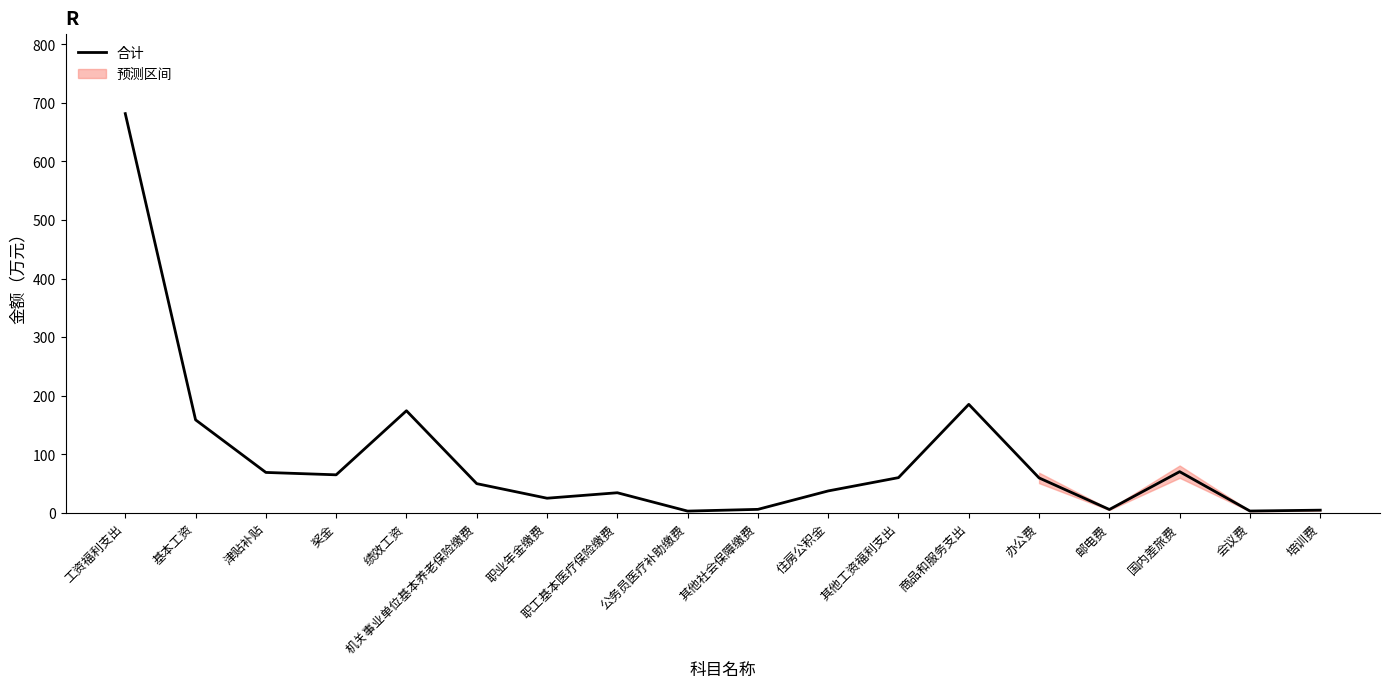

What is the ratio of the value at 奖金 to the value at 会议费?

21.6